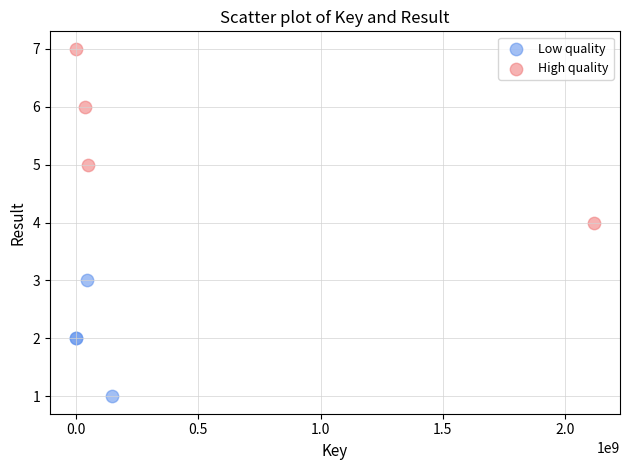

What are all the series names shown in the legend?

Low quality, High quality